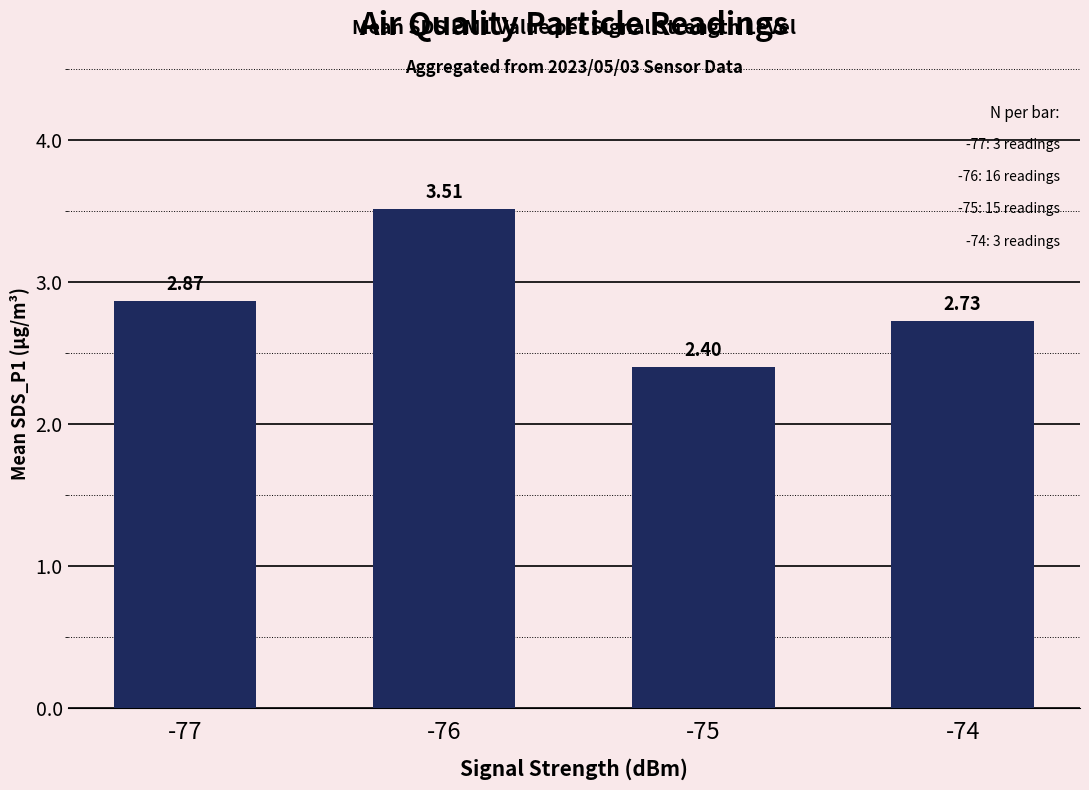

What value does the data have at -76?

3.5